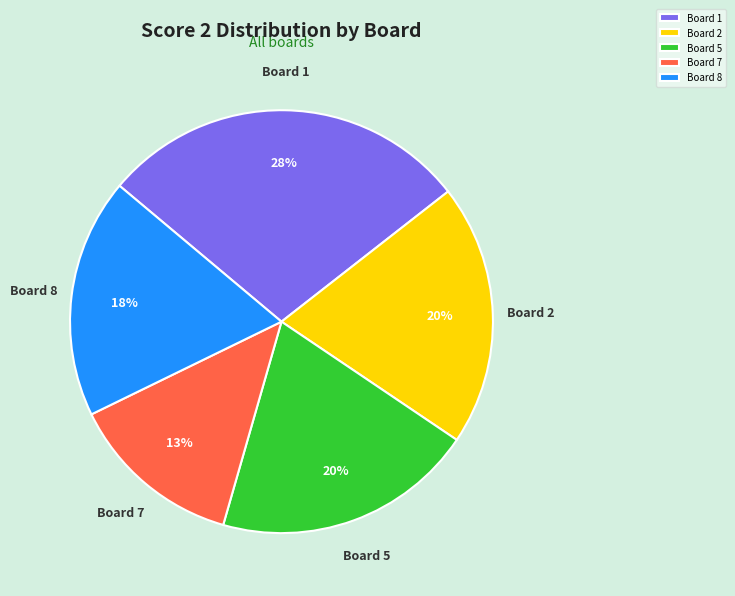

Is there a majority slice in this chart?

No